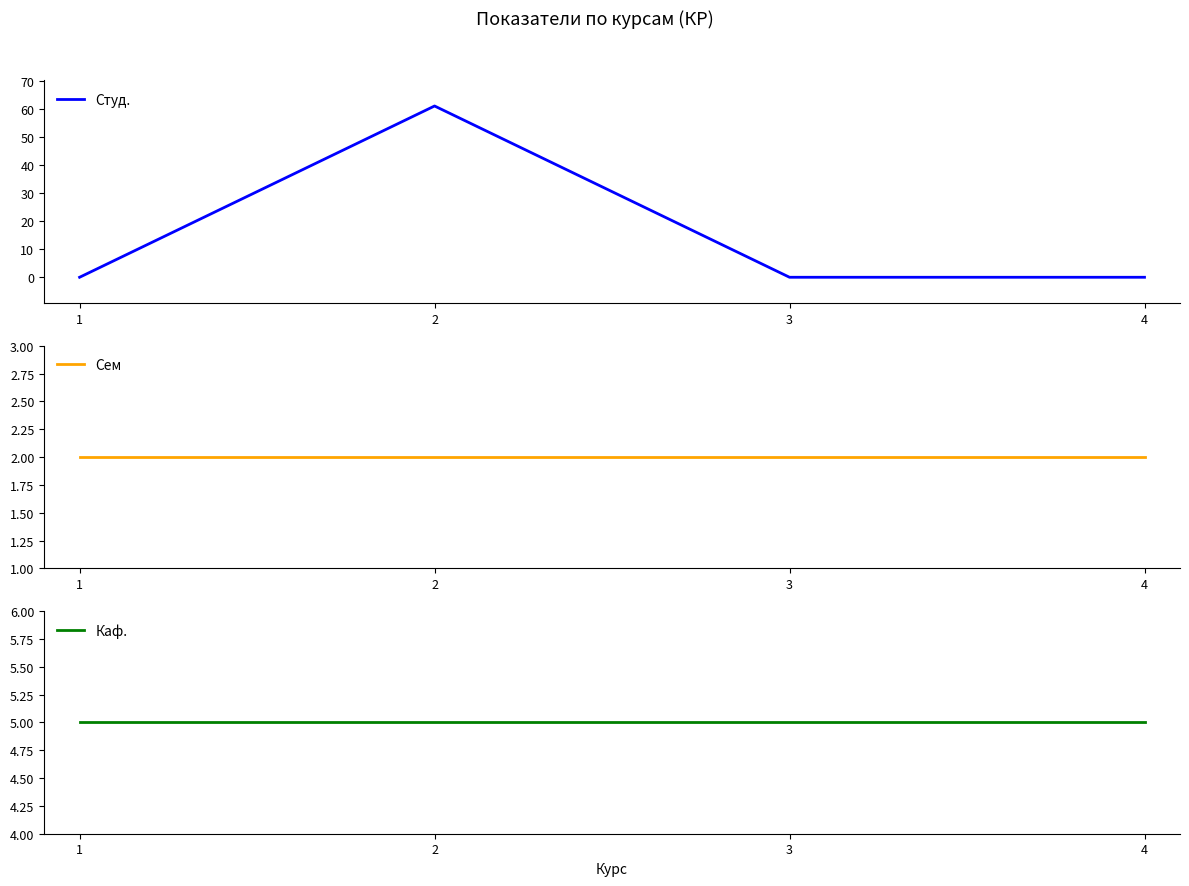

Which series has the widest spread of values?

Студ.